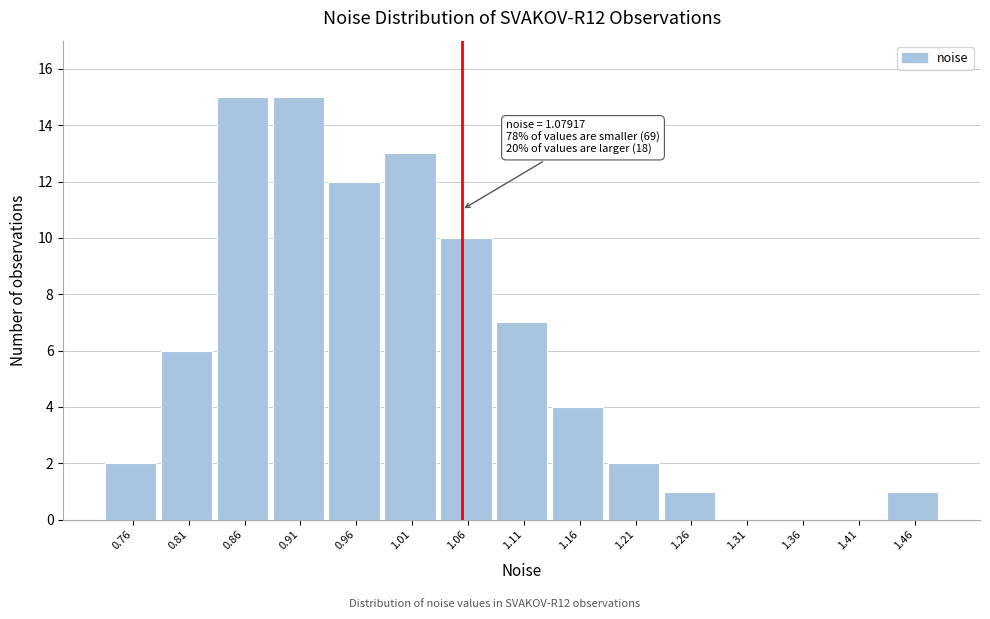

Reading right to left, transcribe all the data shown in this chart.

1.46=1	1.41=0	1.36=0	1.31=0	1.26=1	1.21=2	1.16=4	1.11=7	1.06=10	1.01=13	0.96=12	0.91=15	0.86=15	0.81=6	0.76=2